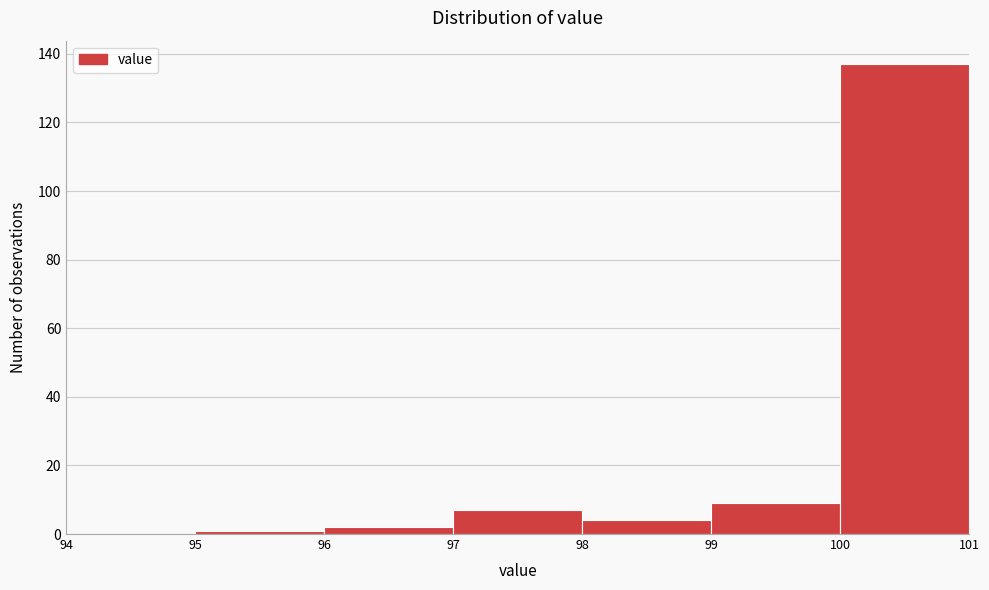

Over which range of the x-axis is the bar tallest?

100 to 101